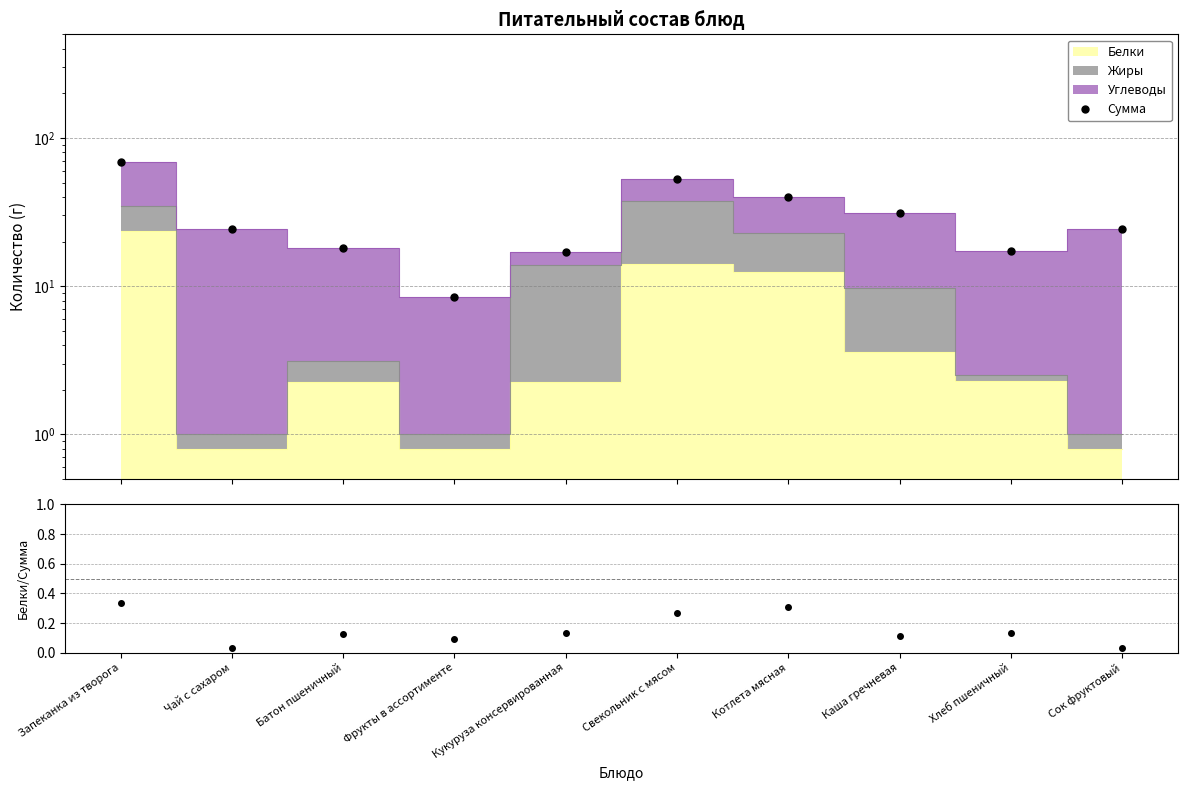

True or false: Белки / Сумма has more than 0 points higher than both neighbors.

True